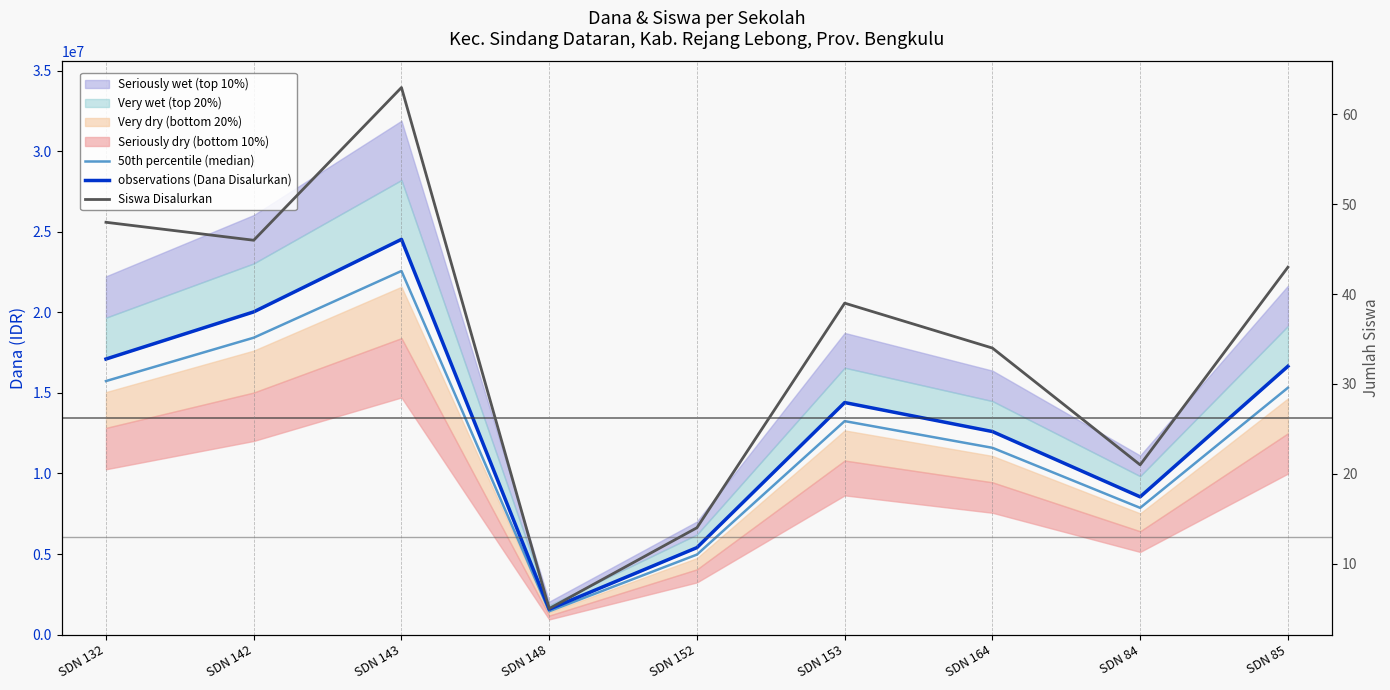

What is the value of the 50th percentile (median) point at the 7th from the left?

11592000